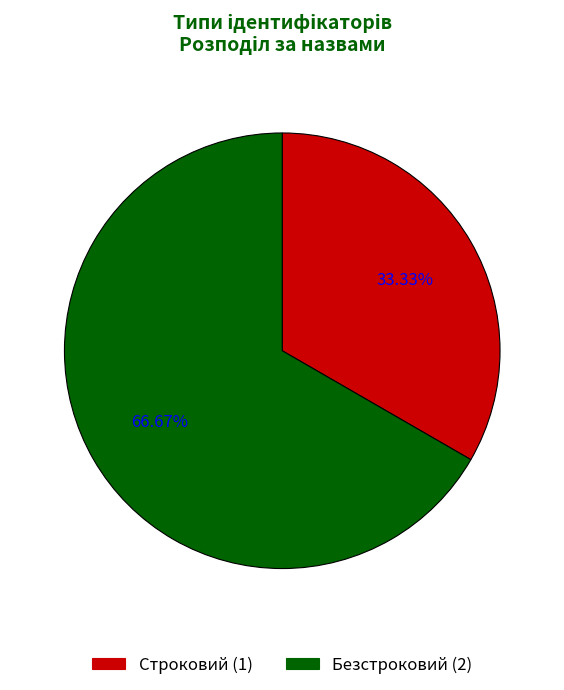

What percentage is NOT represented by Безстроковий?

33.3%